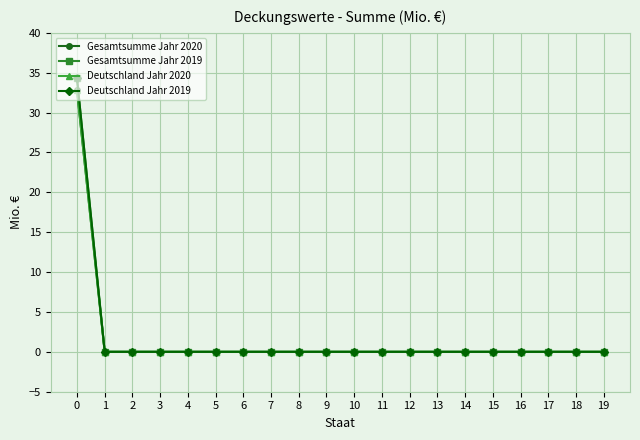

Does the chart have visible grid lines?

Yes